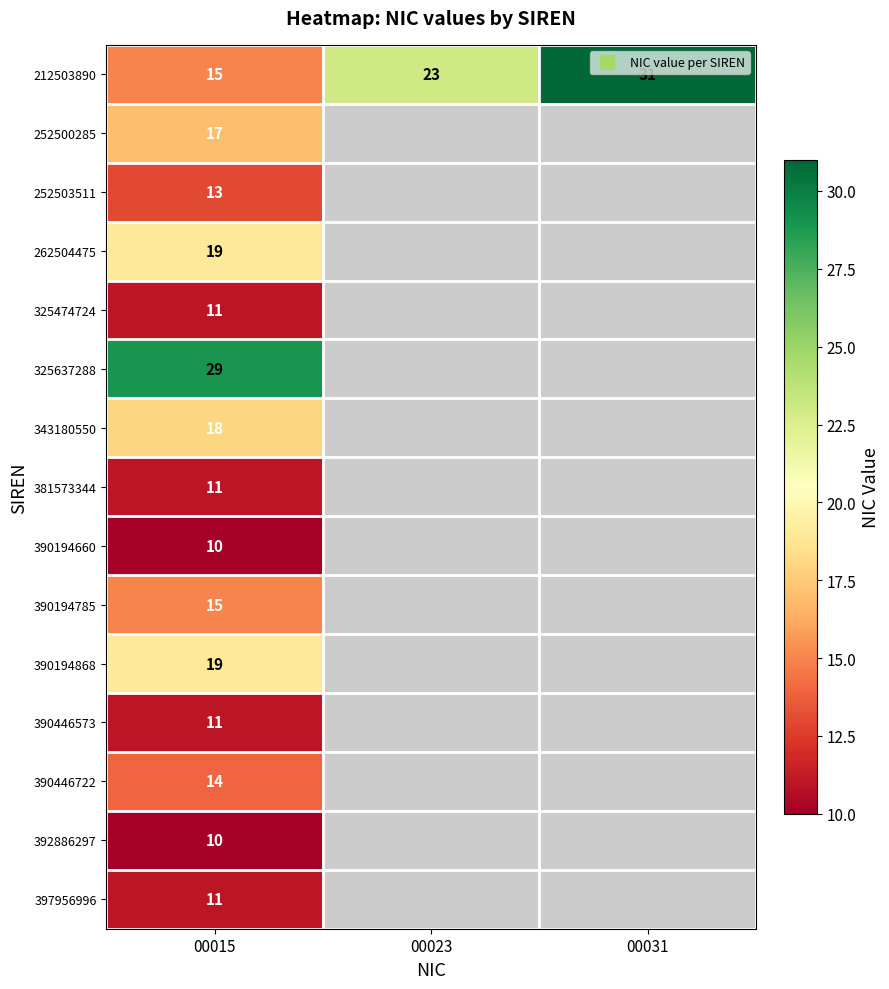

What is the sum of all 212503890 values?

69.0